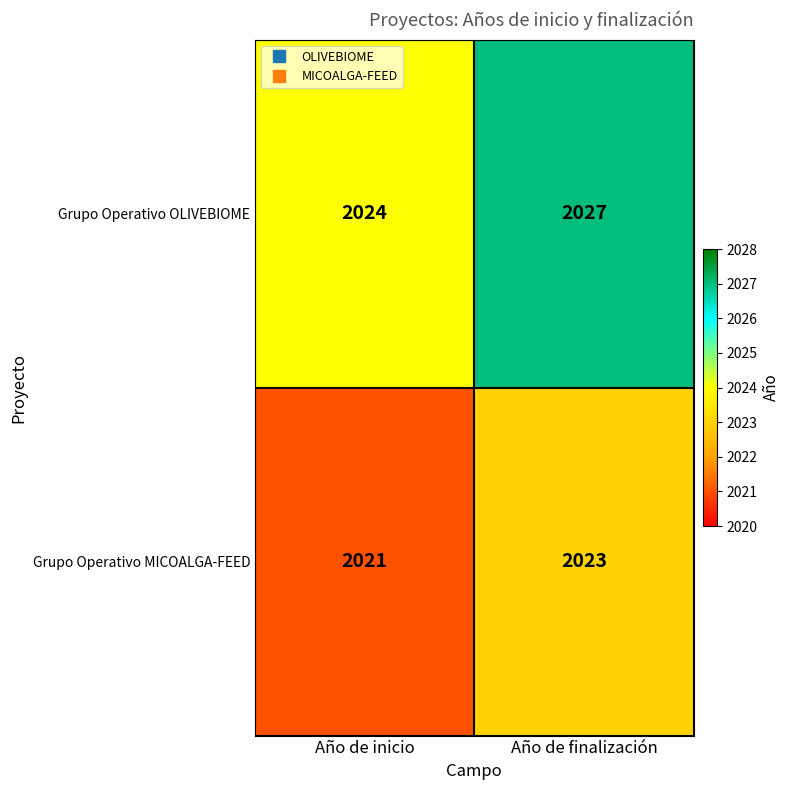

What is the average value of the Grupo Operativo OLIVEBIOME series?

2026